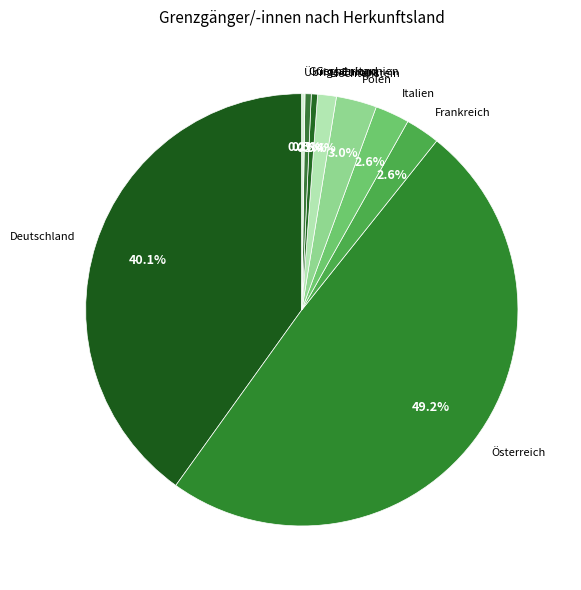

Between Griechenland and Liechtenstein, which is larger?

Liechtenstein